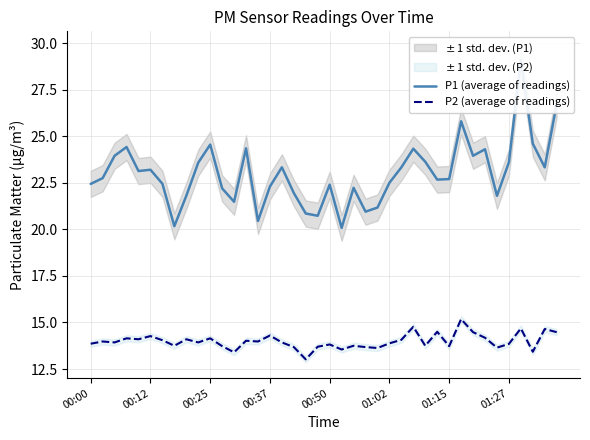

What is the value of the P2 (average of readings) point at the 22nd from the left?

13.6